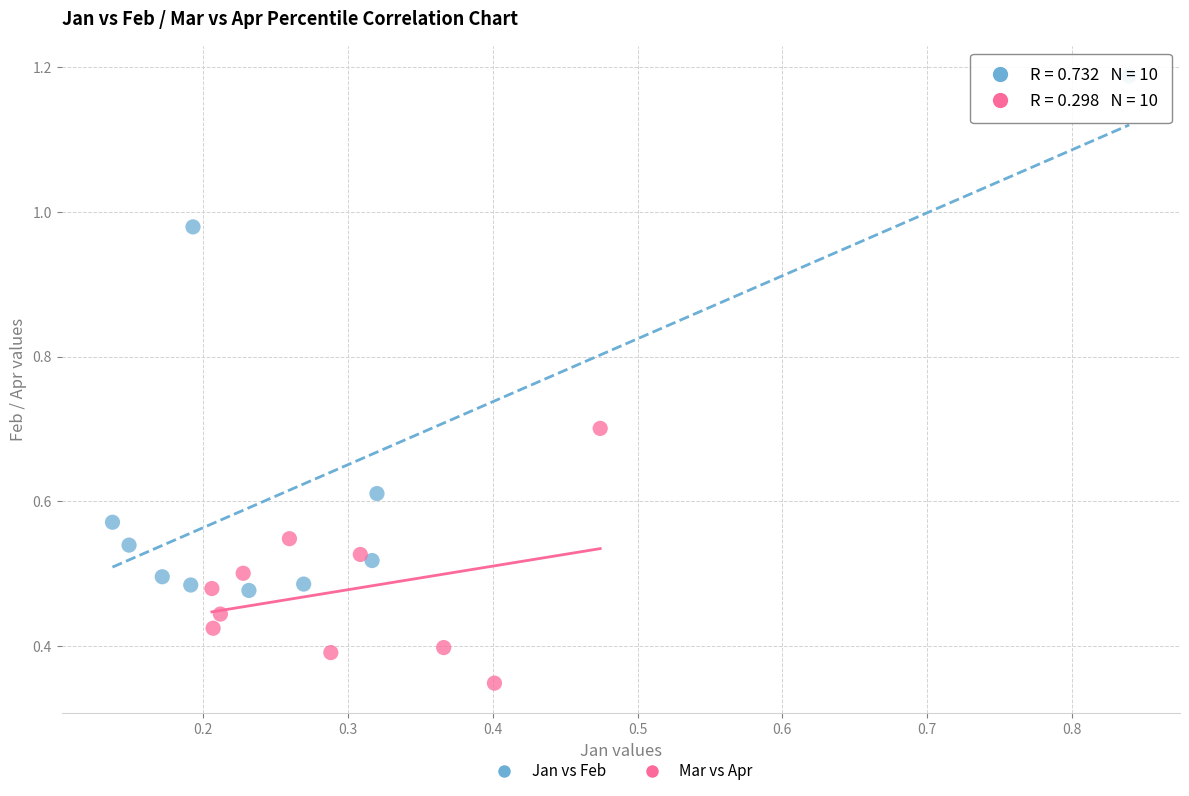

Which series contains the highest Y value?

Jan vs Feb